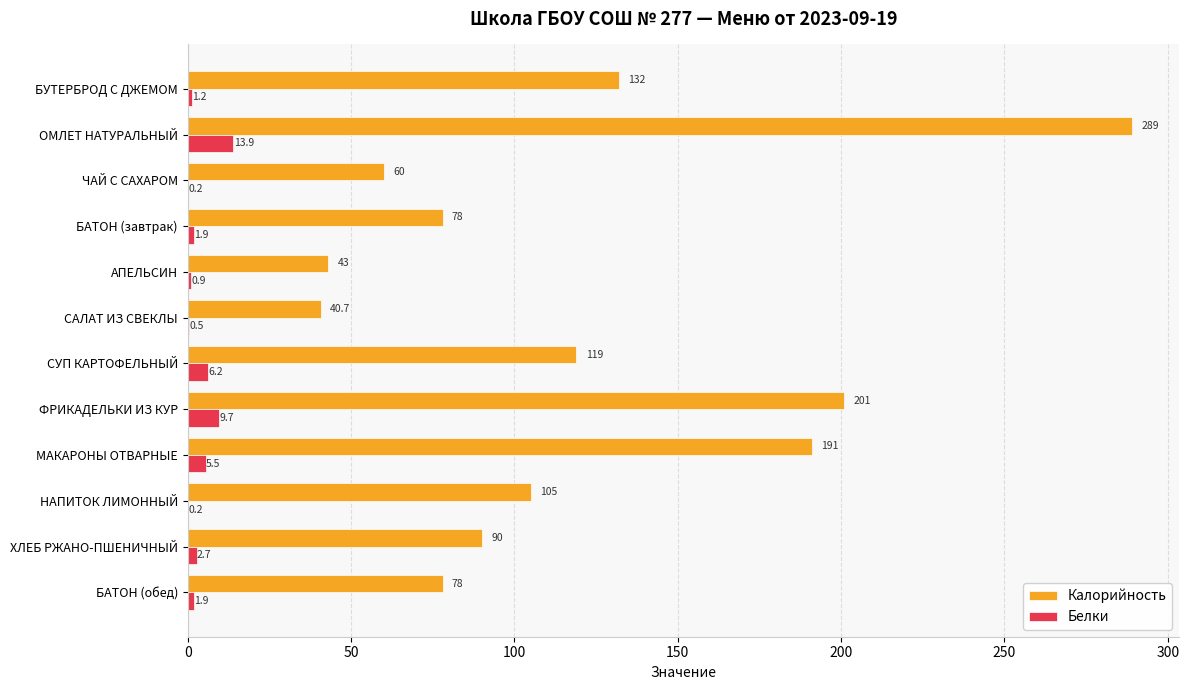

Between БУТЕРБРОД С ДЖЕМОМ and ФРИКАДЕЛЬКИ ИЗ КУР, which series saw the biggest shift?

Калорийность